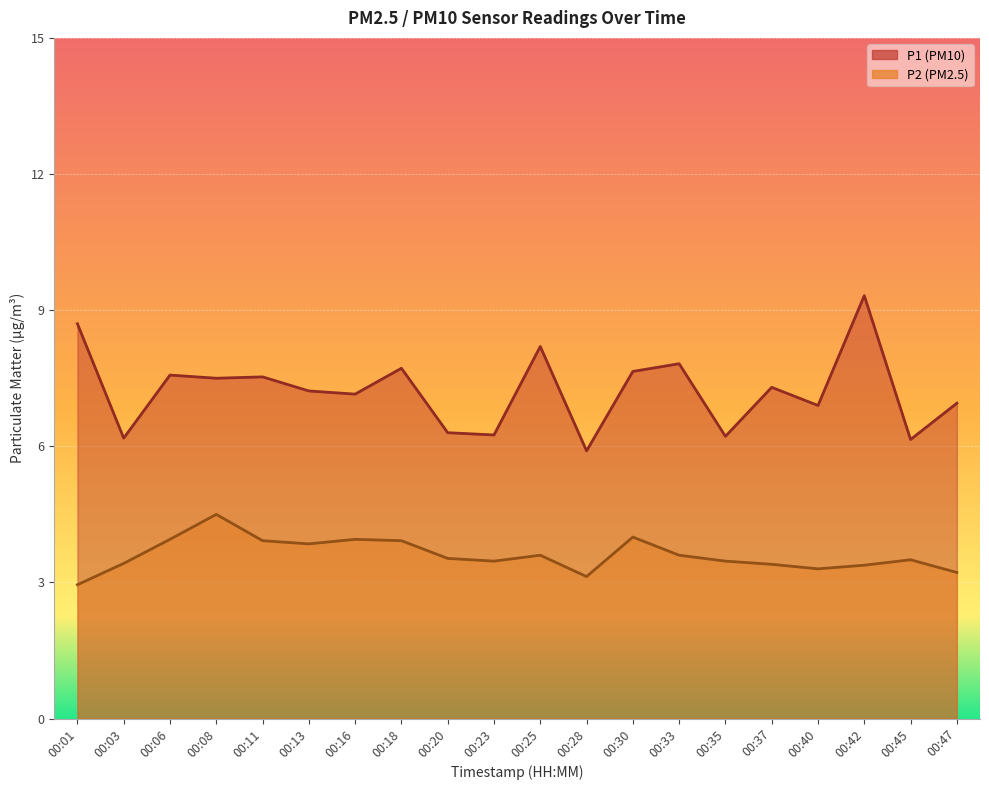

List the series in order of their peak value, lowest first.

P2, P1